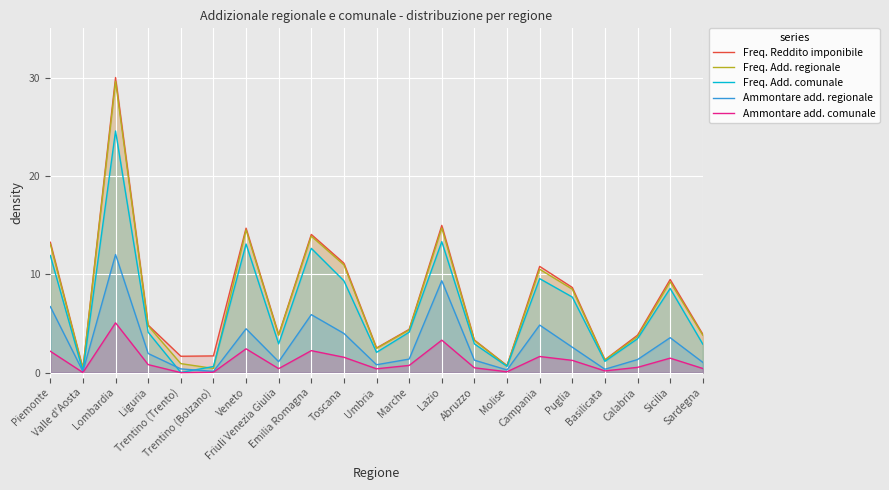

What is the approximate value of Ammontare add. regionale at Campania?

4.8